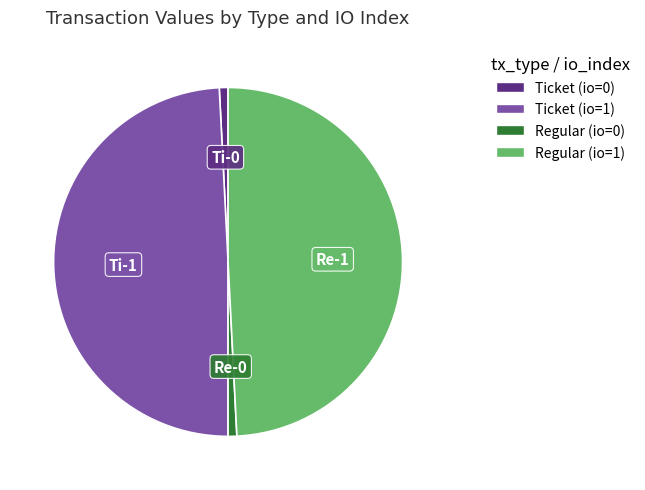

Count the number of slices in the pie.

4